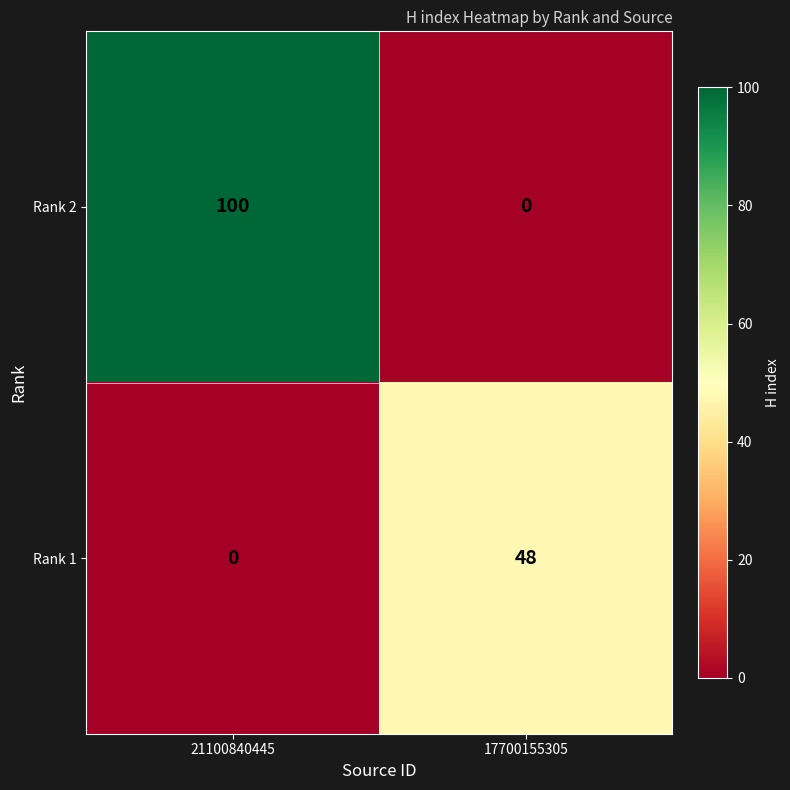

Read the Rank 2 value at 21100840445, to the nearest 50.

100